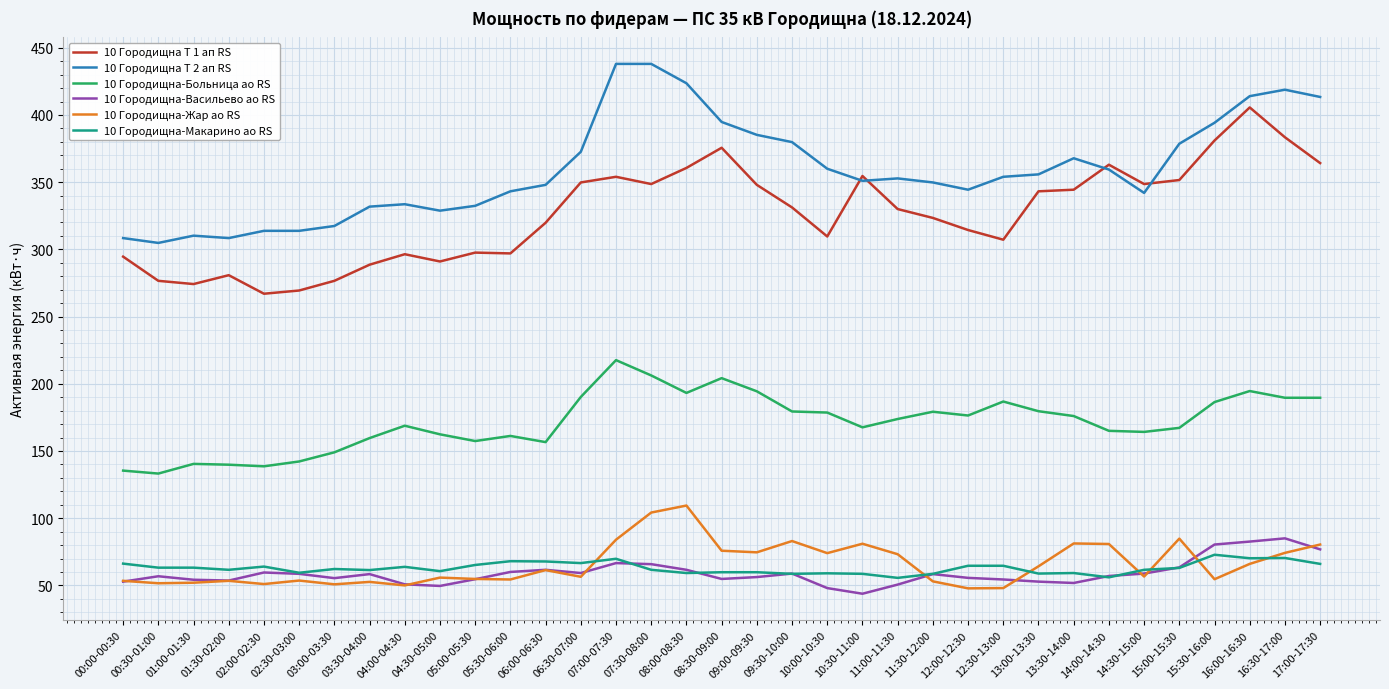

Is it true that 10 Городищна Т 1 ап RS equals 349.8 at 06:30-07:00?

True